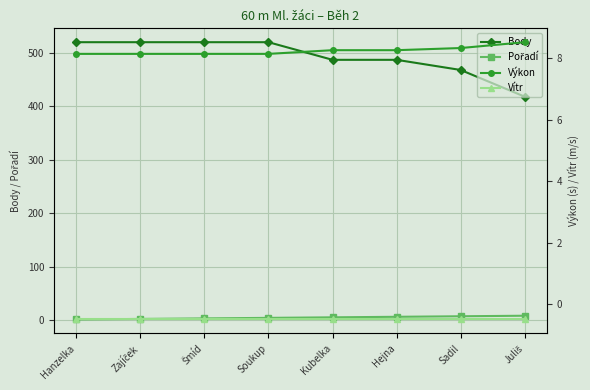

Which series has the largest range (max minus min)?

Body